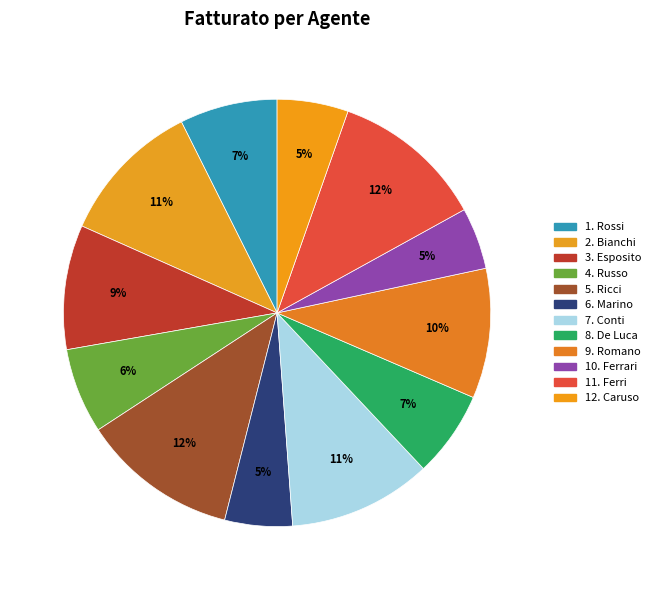

Does any single category account for the majority?

No